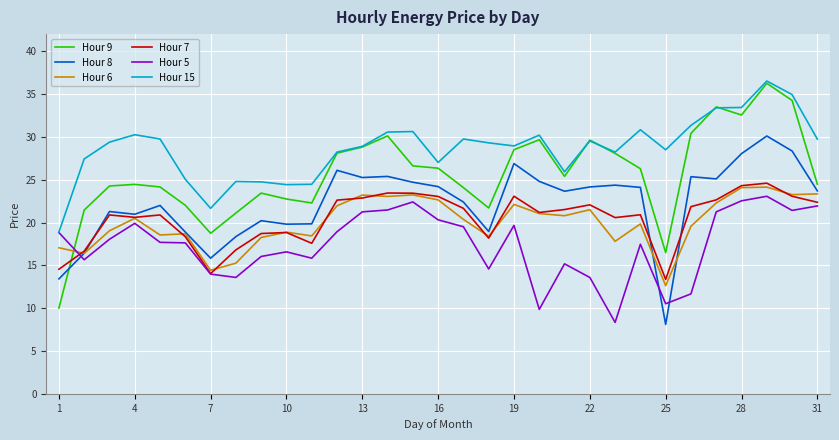

Which series has the widest spread of values?

Hour 9